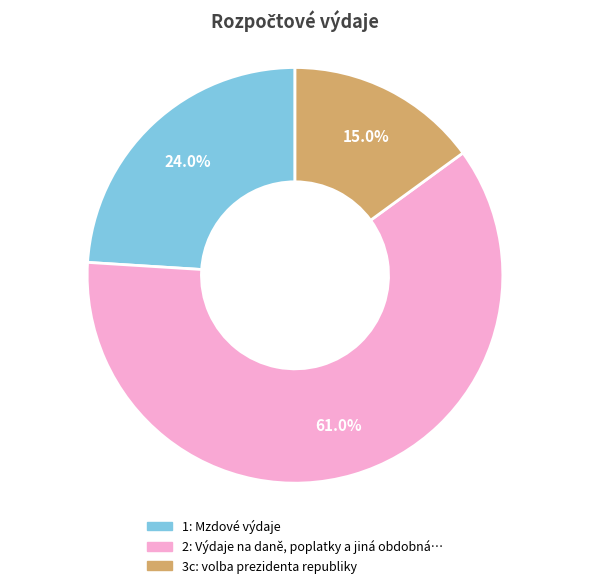

Is the sum of 1 and 3c greater than half?

No